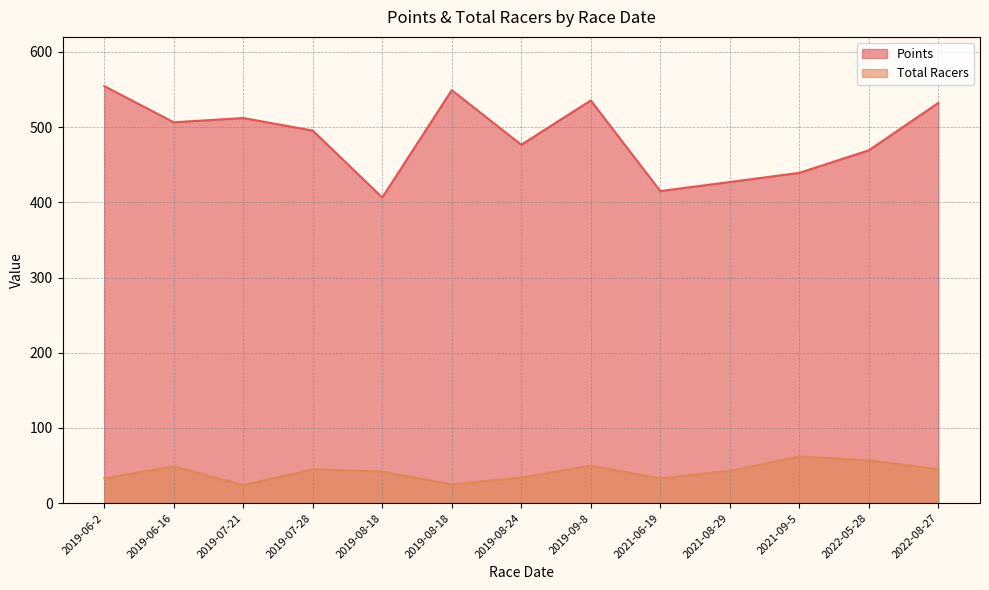

Is the value of Total Racers at 2019-06-16 greater than the value of Points at 2019-06-2?

No